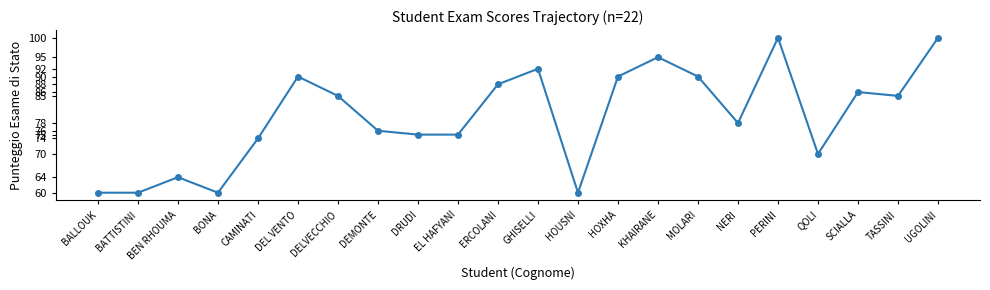

What is the smallest value displayed?

60